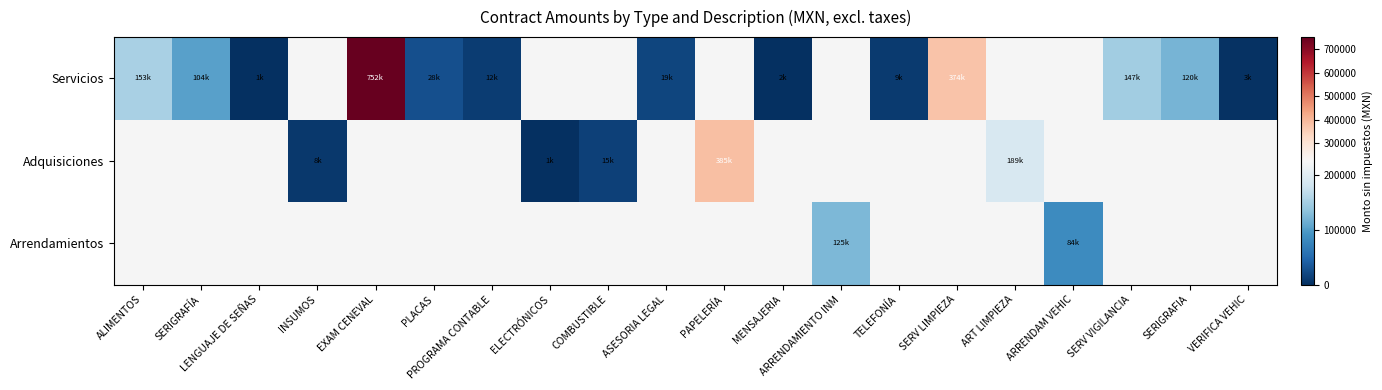

How many distinct data groups are displayed?

3